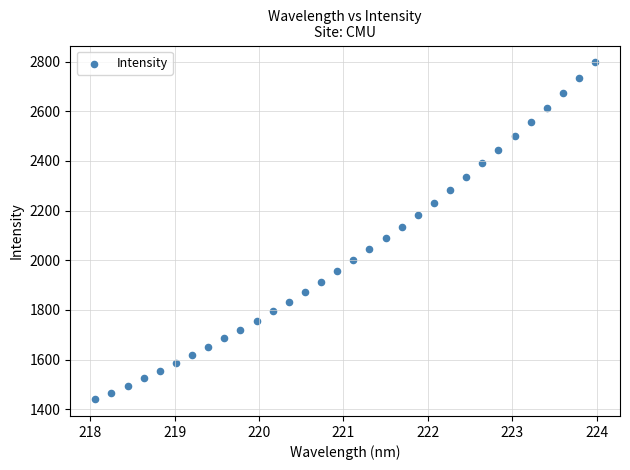

What is the range of X values (max minus min)?

5.9